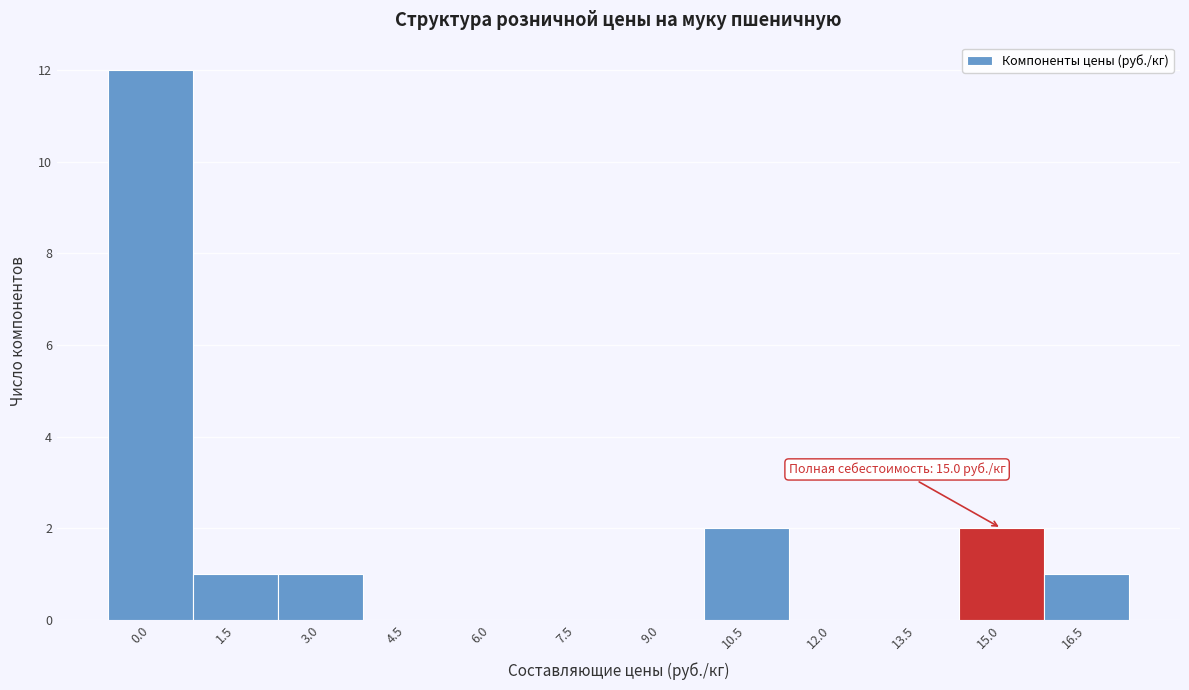

Reading left to right, extract all data points from this chart.

0.0=12	1.5=1	3.0=1	4.5=0	6.0=0	7.5=0	9.0=0	10.5=2	12.0=0	13.5=0	15.0=2	16.5=1